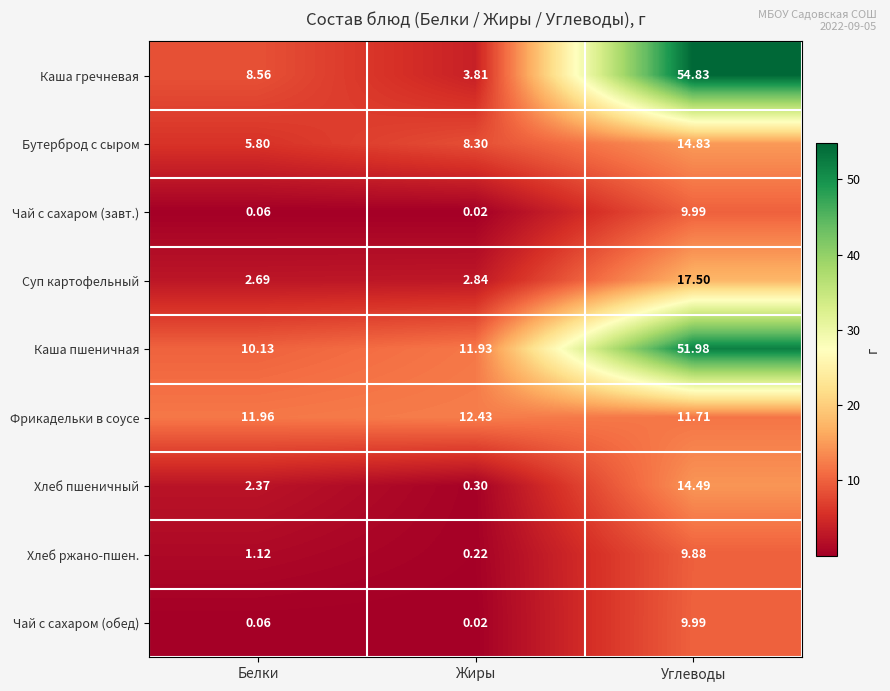

Which category has the lowest value across all series?

Жиры